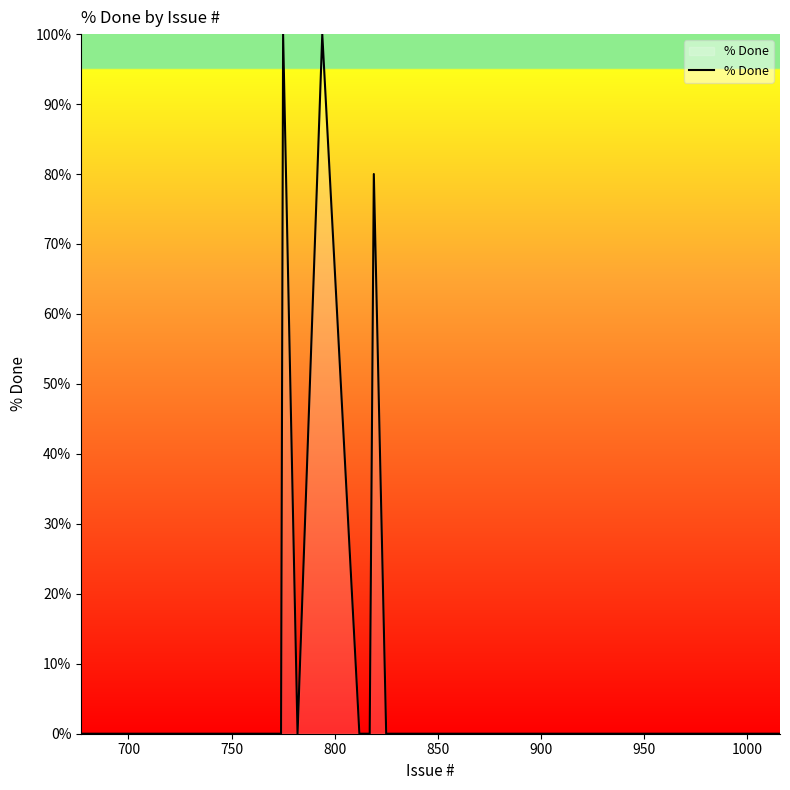

What is the average value?

7